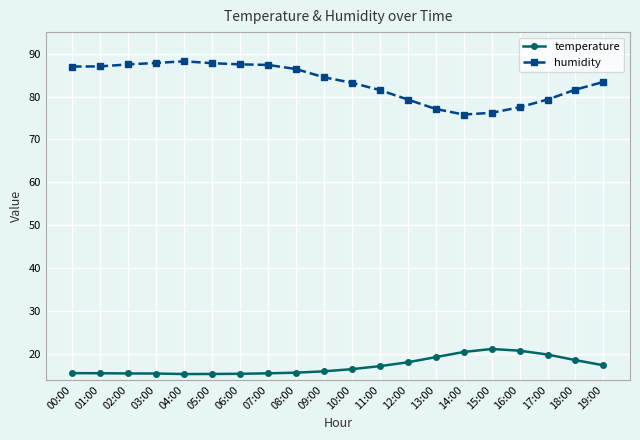

Which series has the largest total across all categories?

humidity